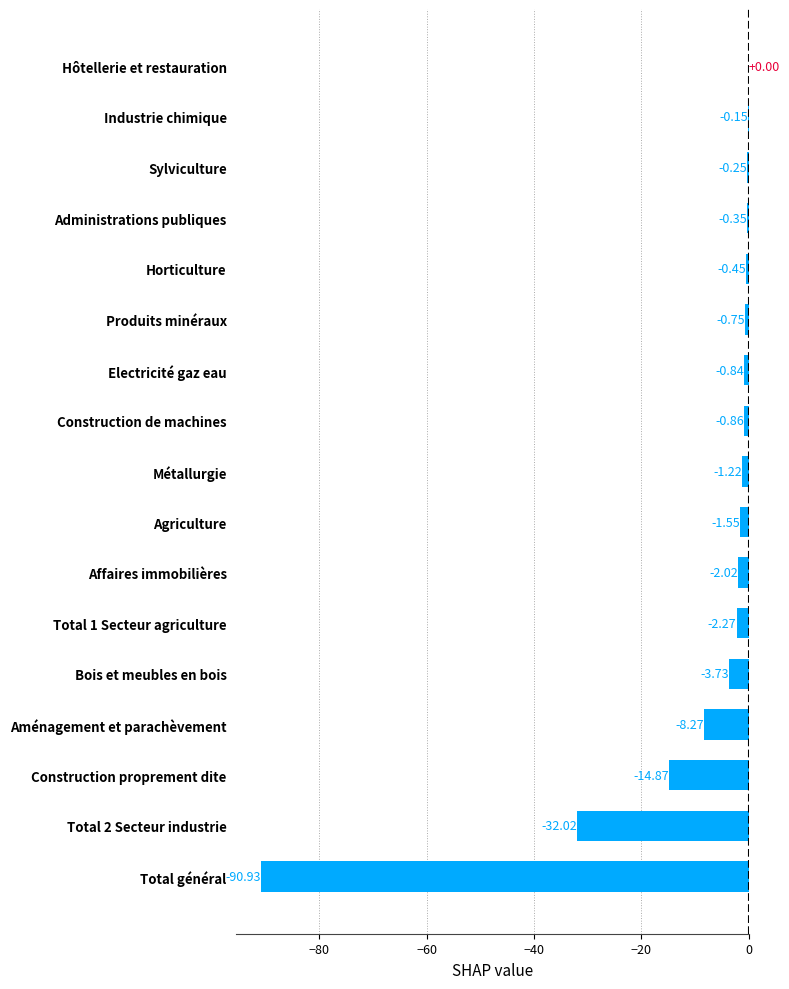

Which has a higher value, Total 2 Secteur industrie or Sylviculture?

Sylviculture